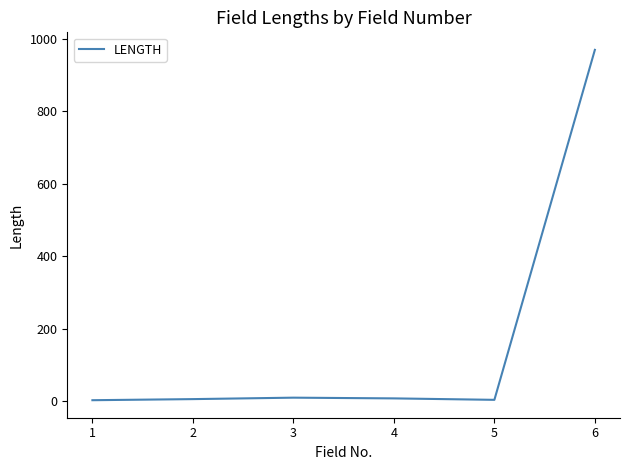

True or false: there are more than 0 points higher than both neighbors.

True